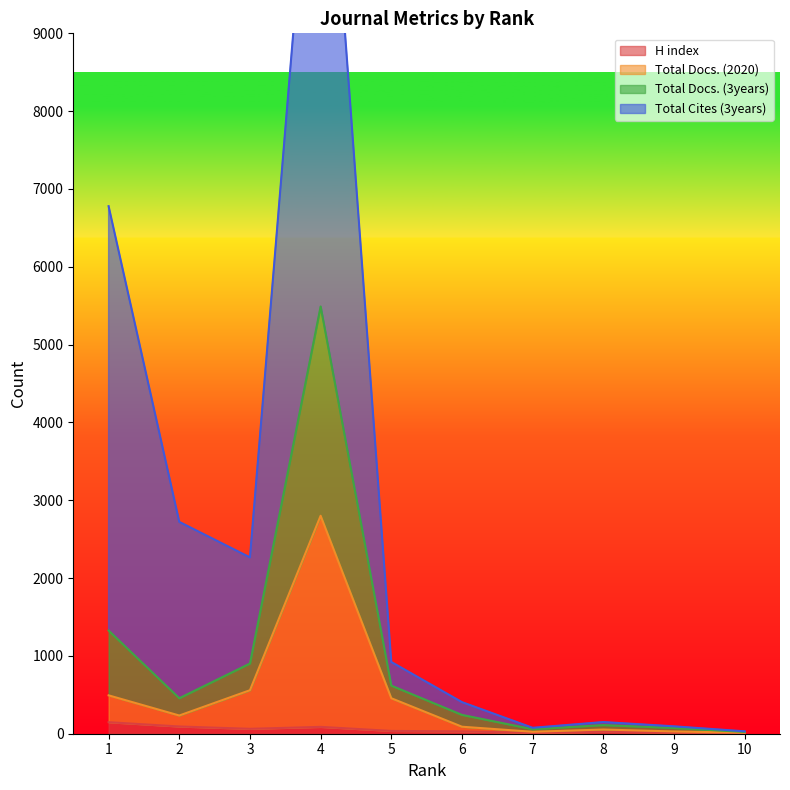

At which category does the chart reach its peak across all series?

4